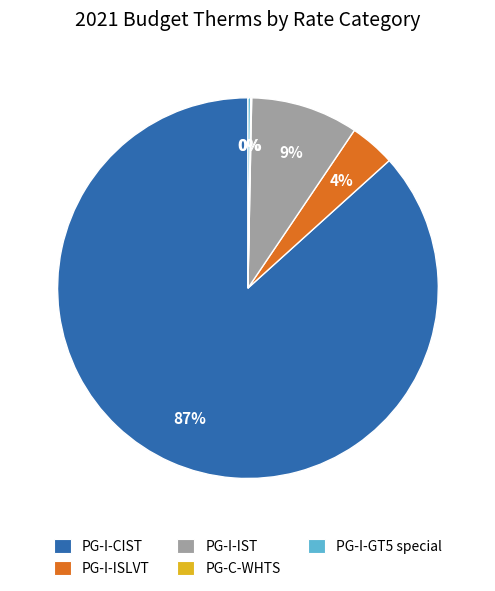

Is it true that PG-I-IST is 16% of the pie?

False